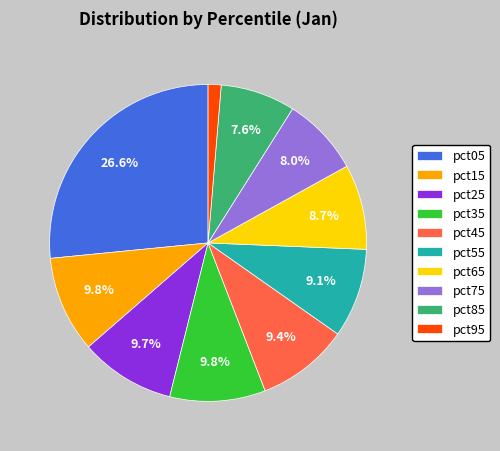

Approximately how many times larger is the value at pct65 compared to pct25?

0.9